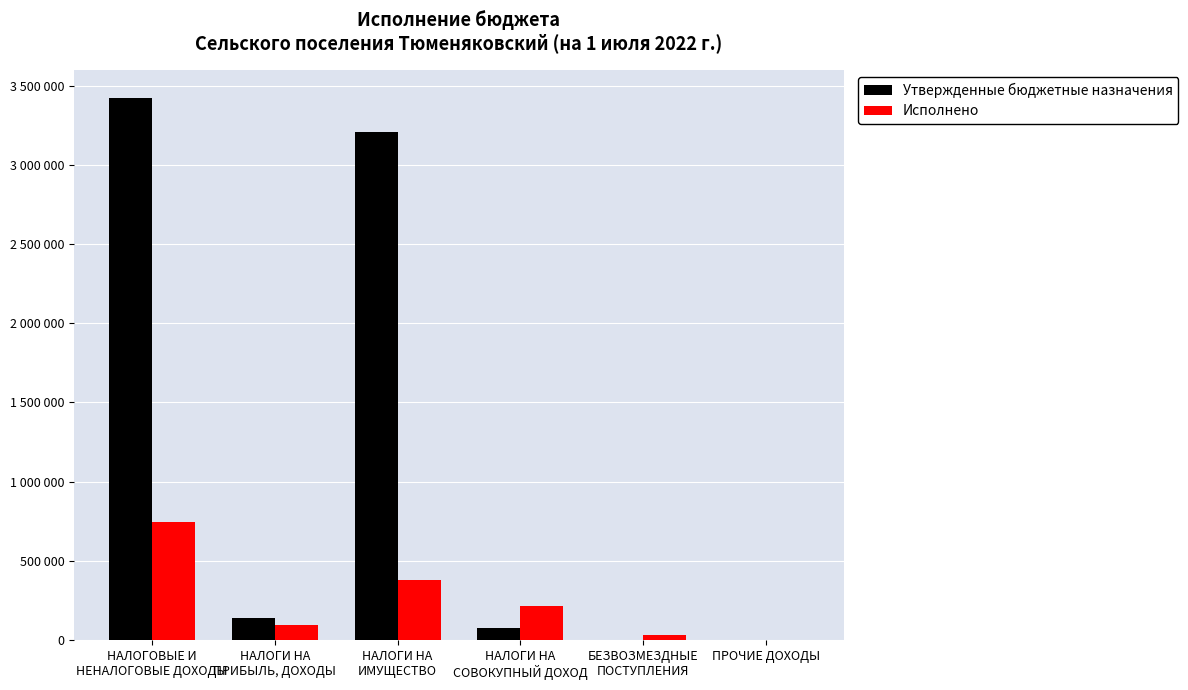

The value of Утвержденные бюджетные назначения at НАЛОГИ НА
СОВОКУПНЫЙ ДОХОД is 24528.3. True or false?

False